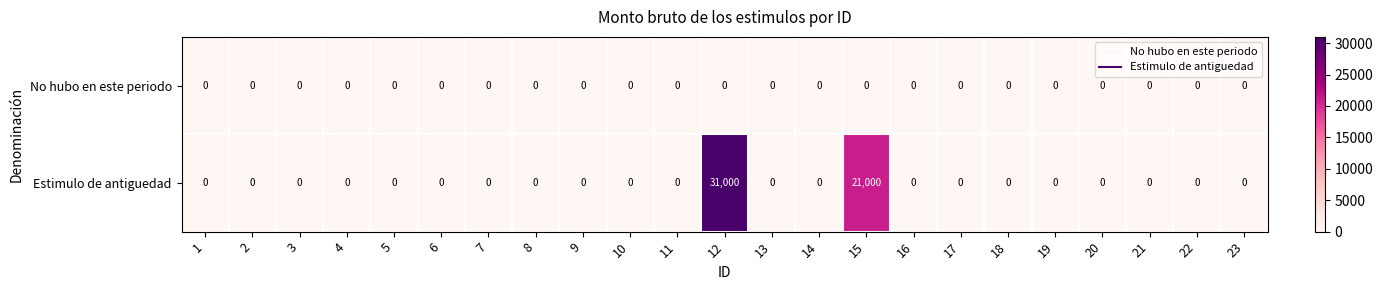

The Estimulo de antiguedad series shows 0 at 18. True or false?

True